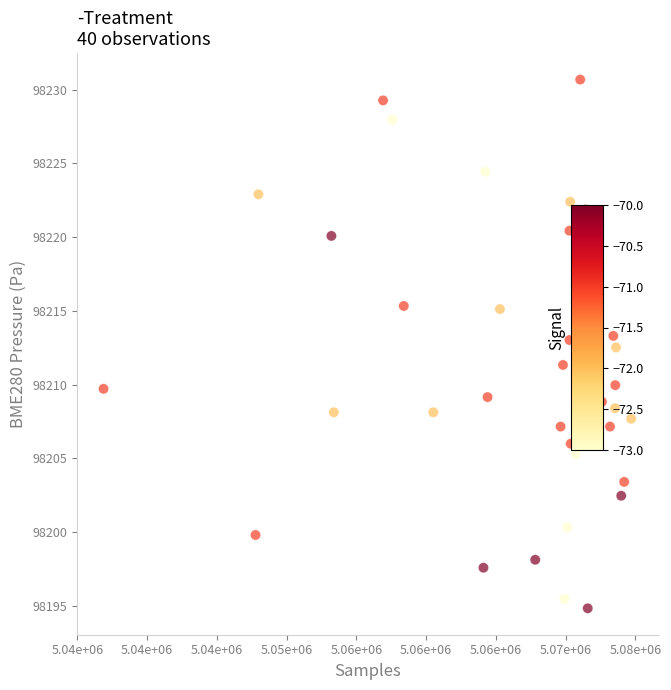

How many points are shown in the scatter plot?

40